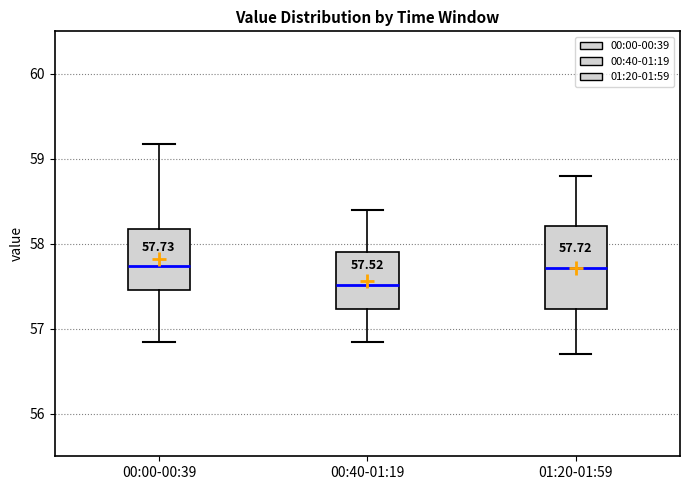

Which box is the tallest, from its lower edge to its upper edge?

01:20-01:59